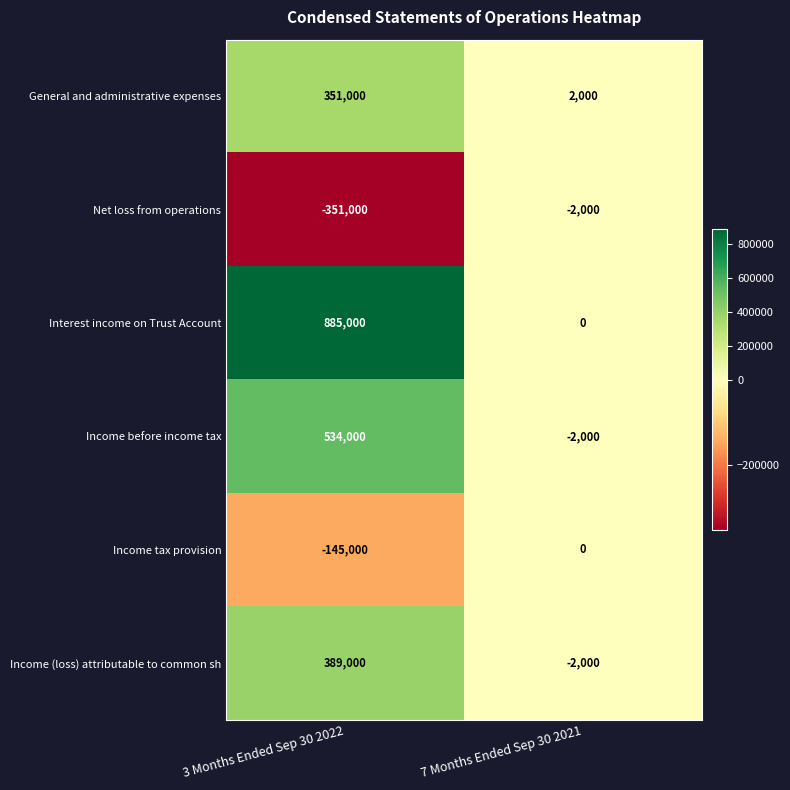

At which category is the sum across all series the highest?

3 Months Ended Sep 30 2022